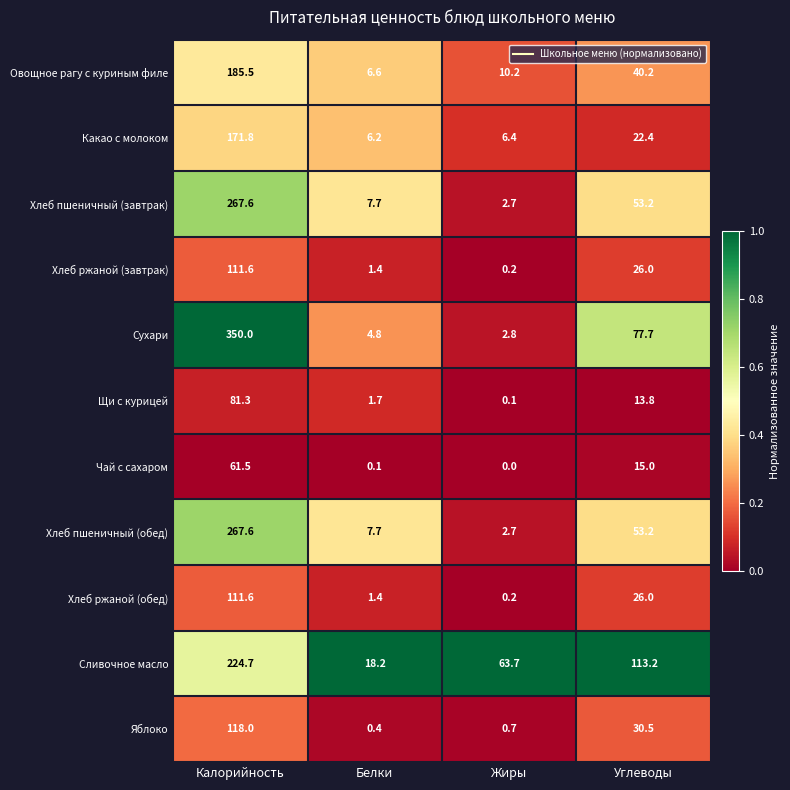

Rank the categories by Чай с сахаром value from highest to lowest.

Калорийность, Углеводы, Белки, Жиры